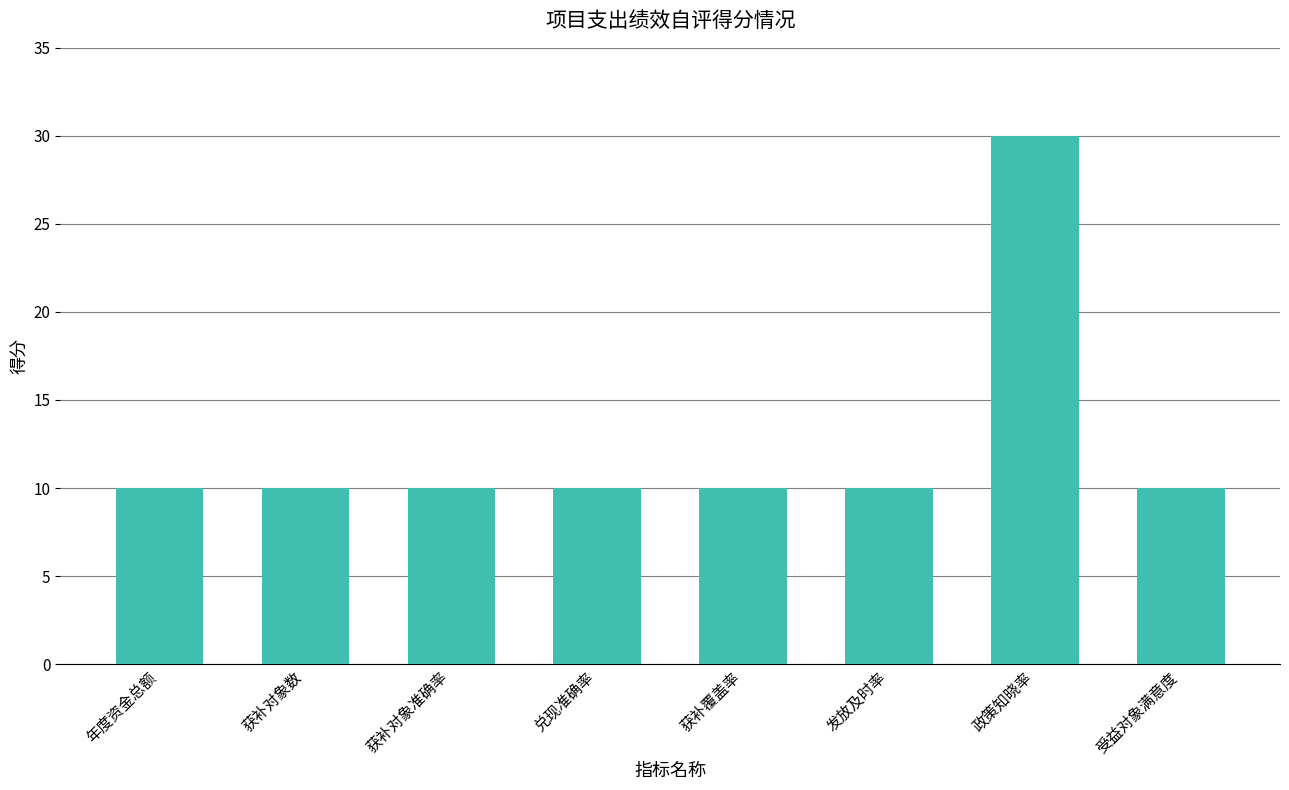

What position from the left is 年度资金总额?

1